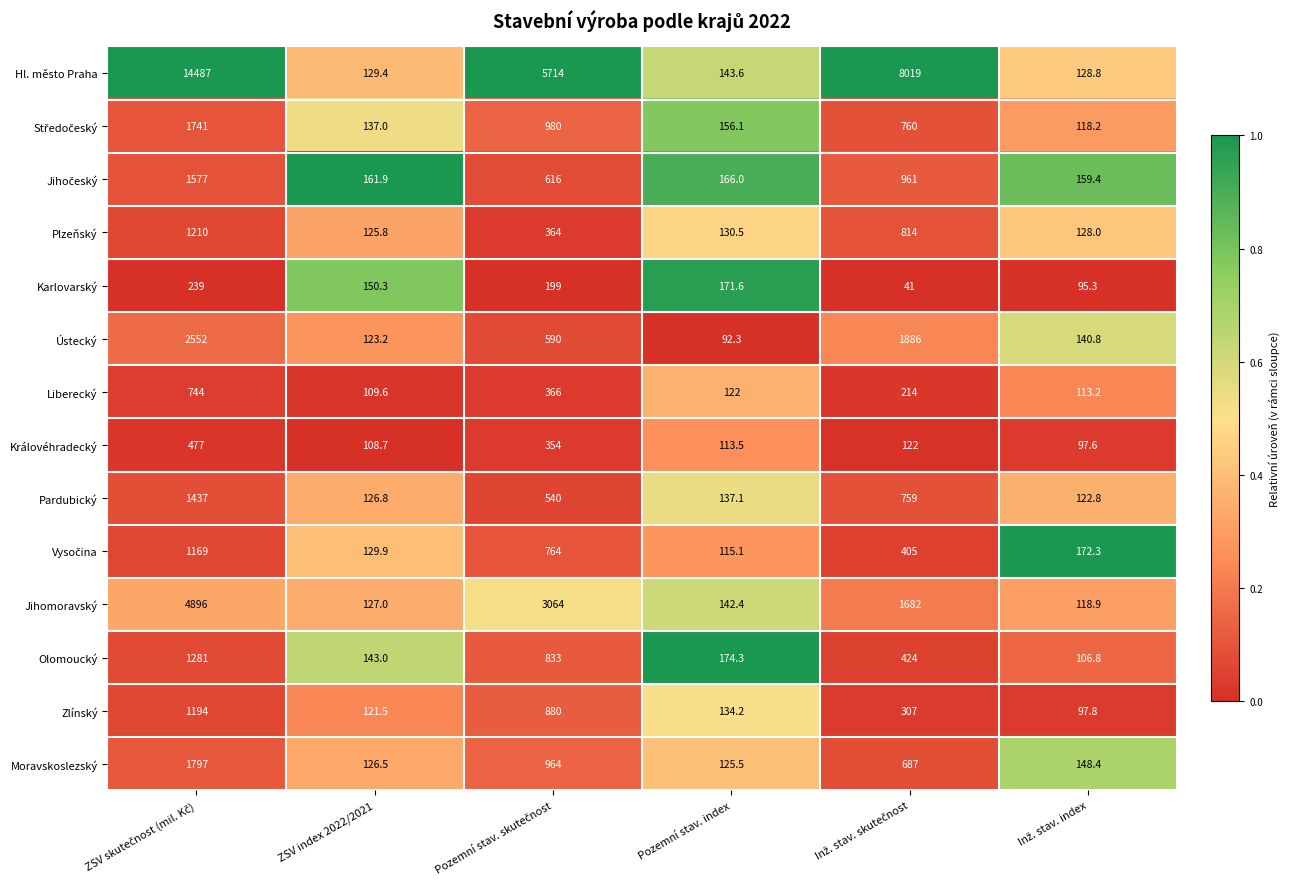

What is the minimum value shown in the chart?

41.0